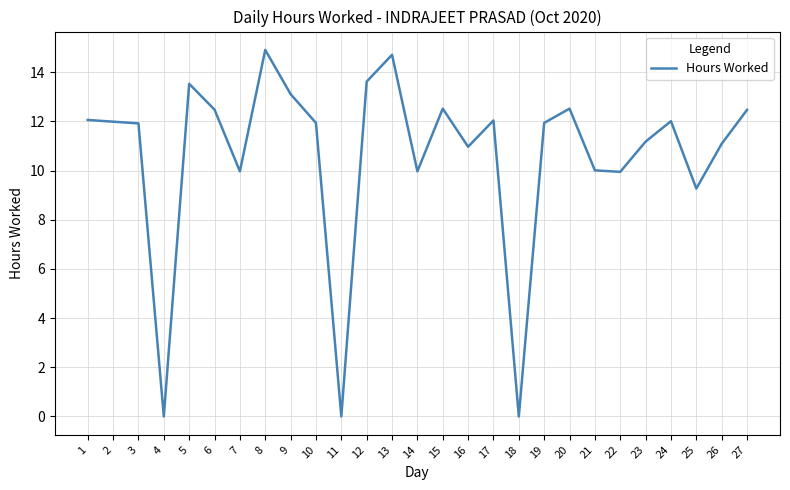

What is the sum of all values?

286.2